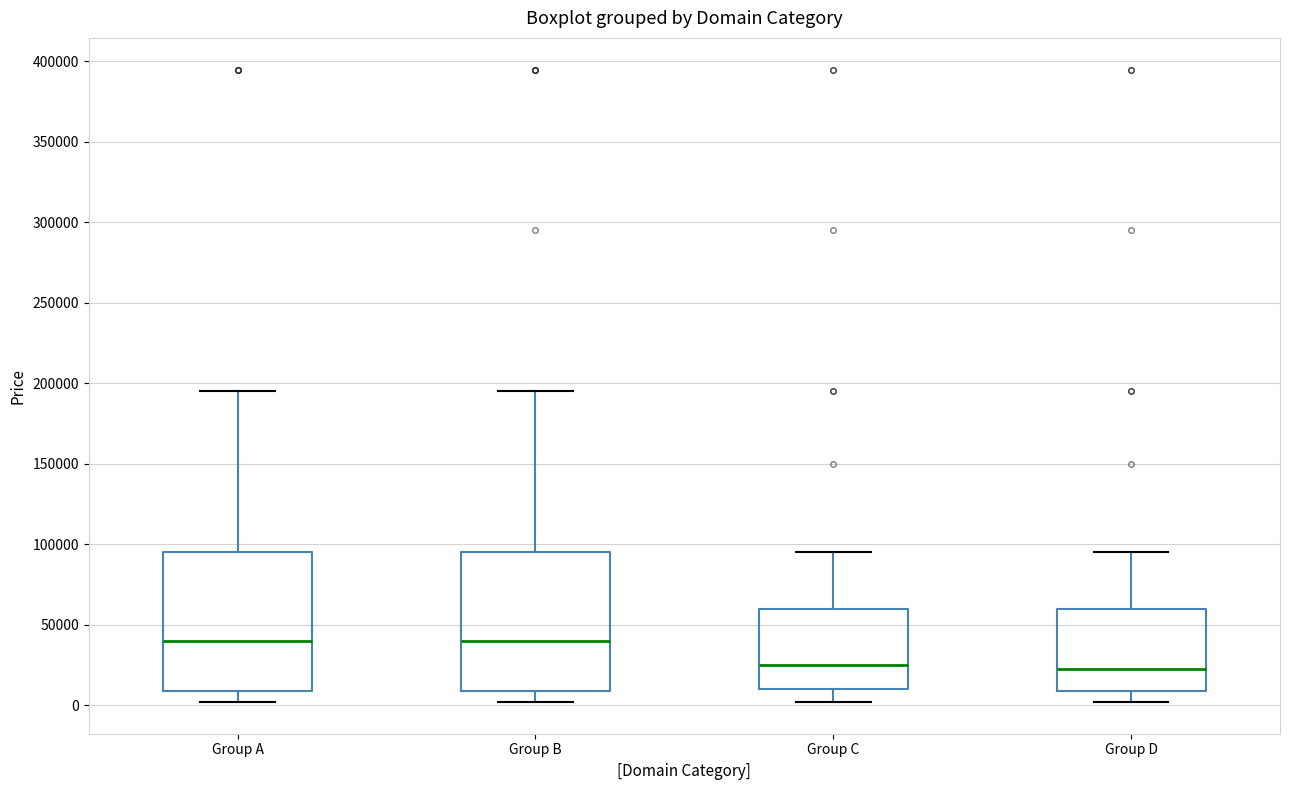

Reading left to right, transcribe this box plot: for each box, give where its median line is, the range the box spans, and where its two whiskers end, as read against the y-axis. The values are not printed on the chart, so give them approximately, as read against the axis.

Group A: median 40000, box 10000 to 95000, whiskers 0 to 195000
Group B: median 40000, box 10000 to 95000, whiskers 0 to 195000
Group C: median 25000, box 10000 to 60000, whiskers 0 to 95000
Group D: median 20000, box 10000 to 60000, whiskers 0 to 95000